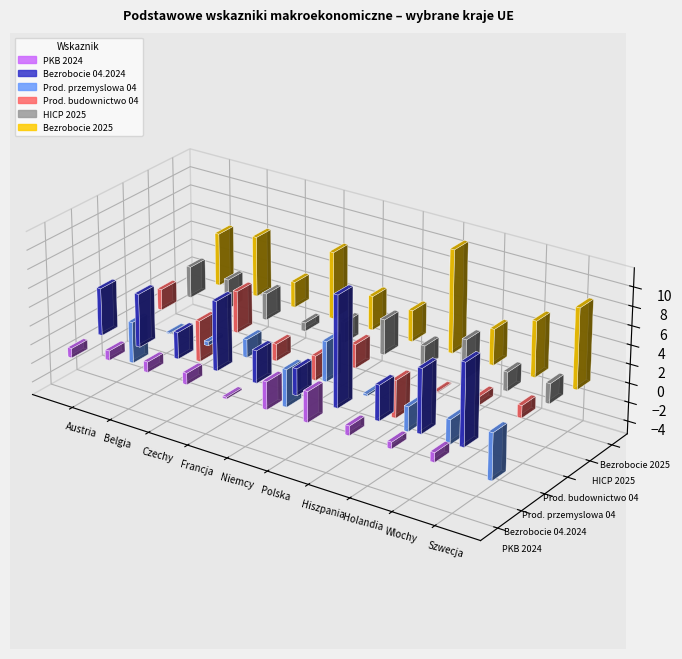

Which series changed the most between 1 and 4?

Prod. przemyslowa 04